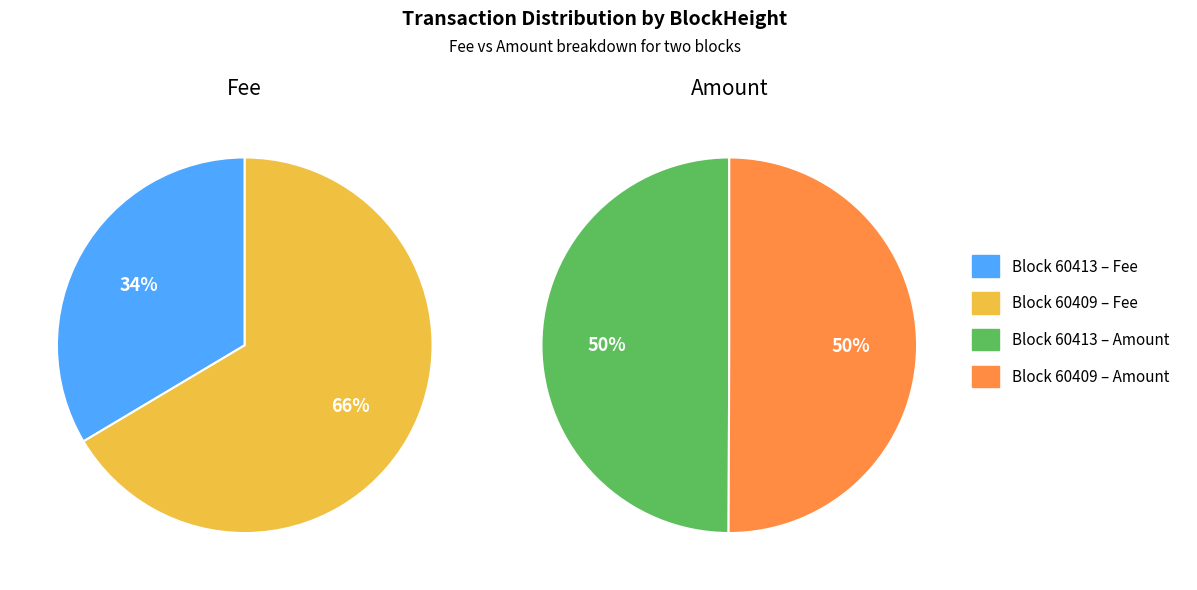

How many slices are in this pie chart?

2